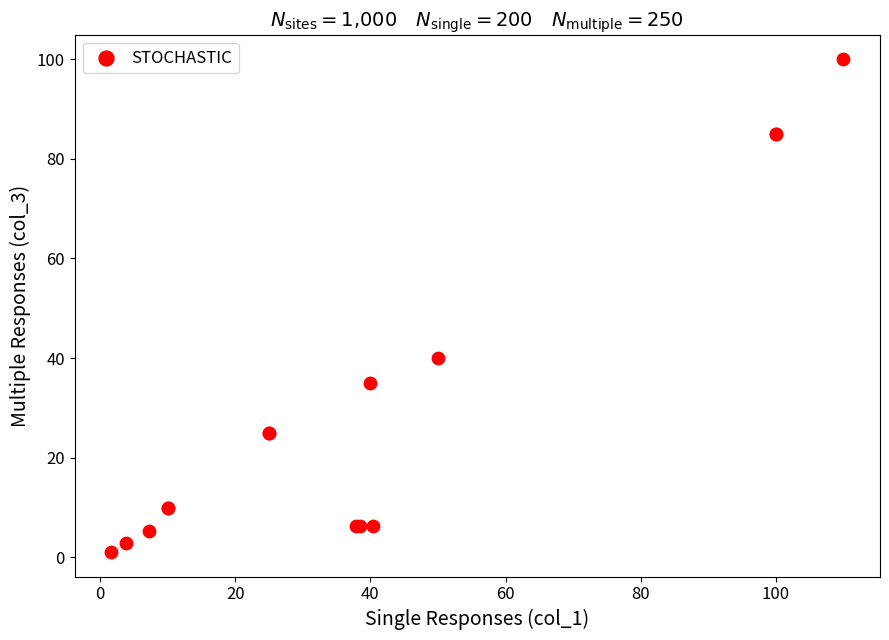

What Y value in the scatter plot is closest to 50?

40.0